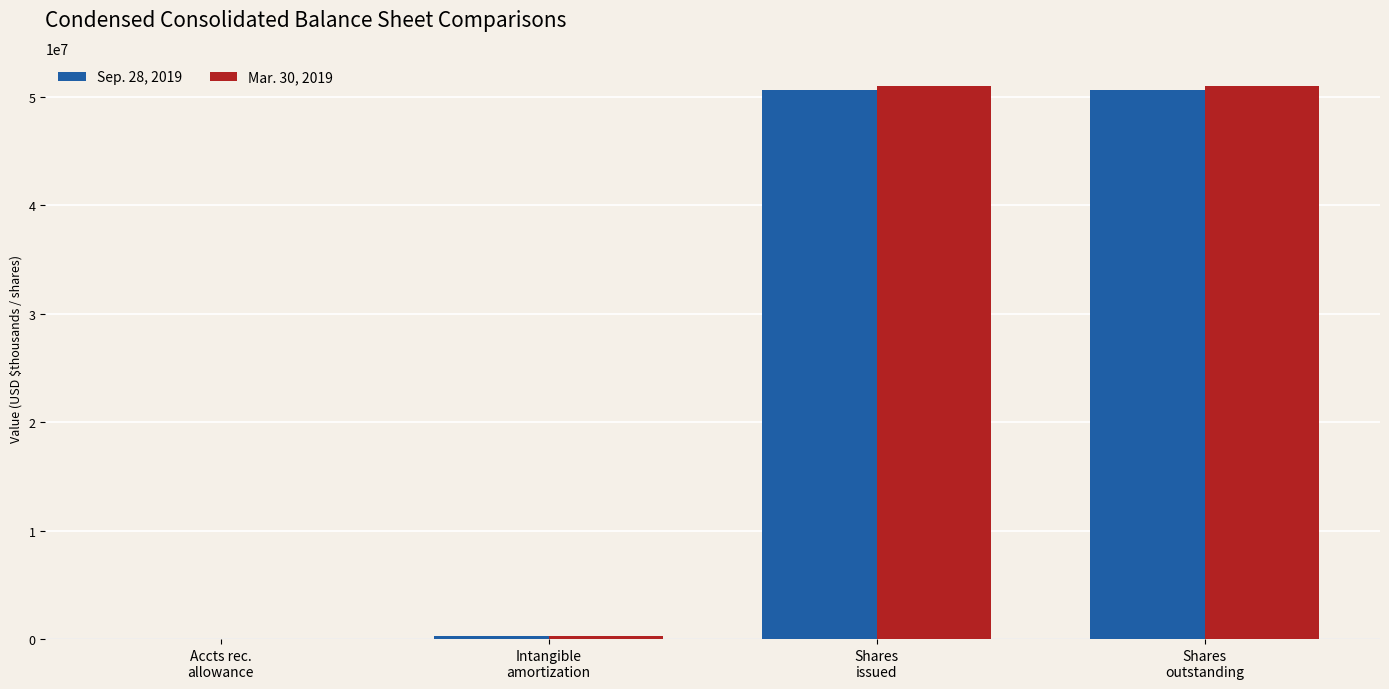

What is the maximum value shown in the chart?

51019918